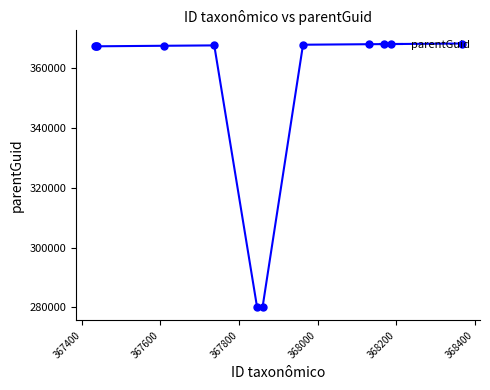

True or false: there are more than 0 points higher than both neighbors.

True